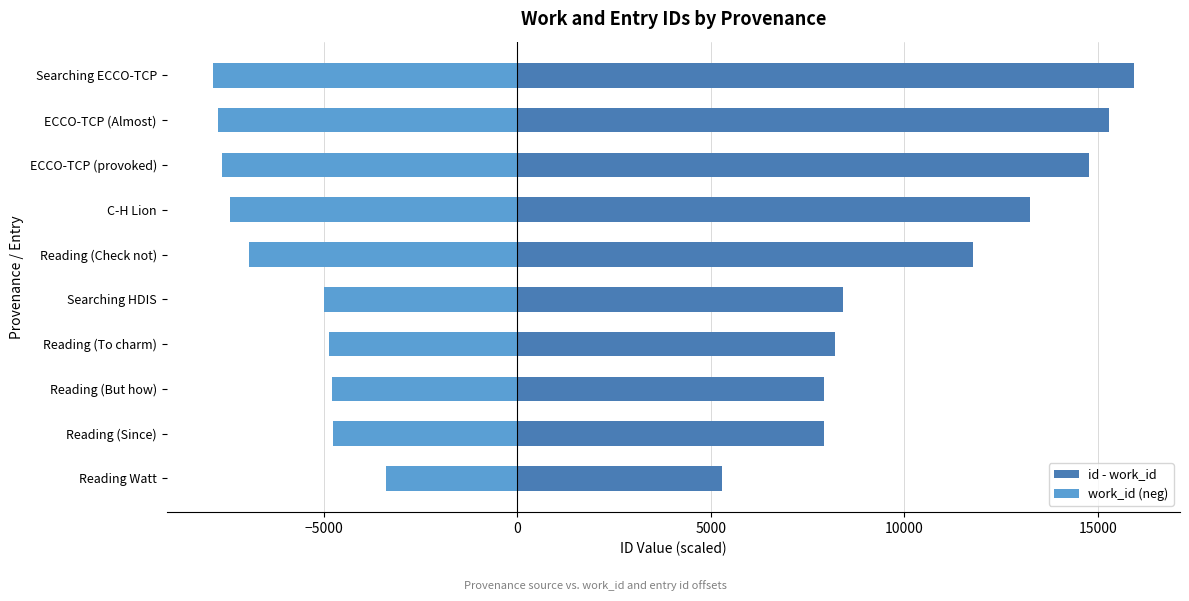

Which series has the largest total across all categories?

id - work_id